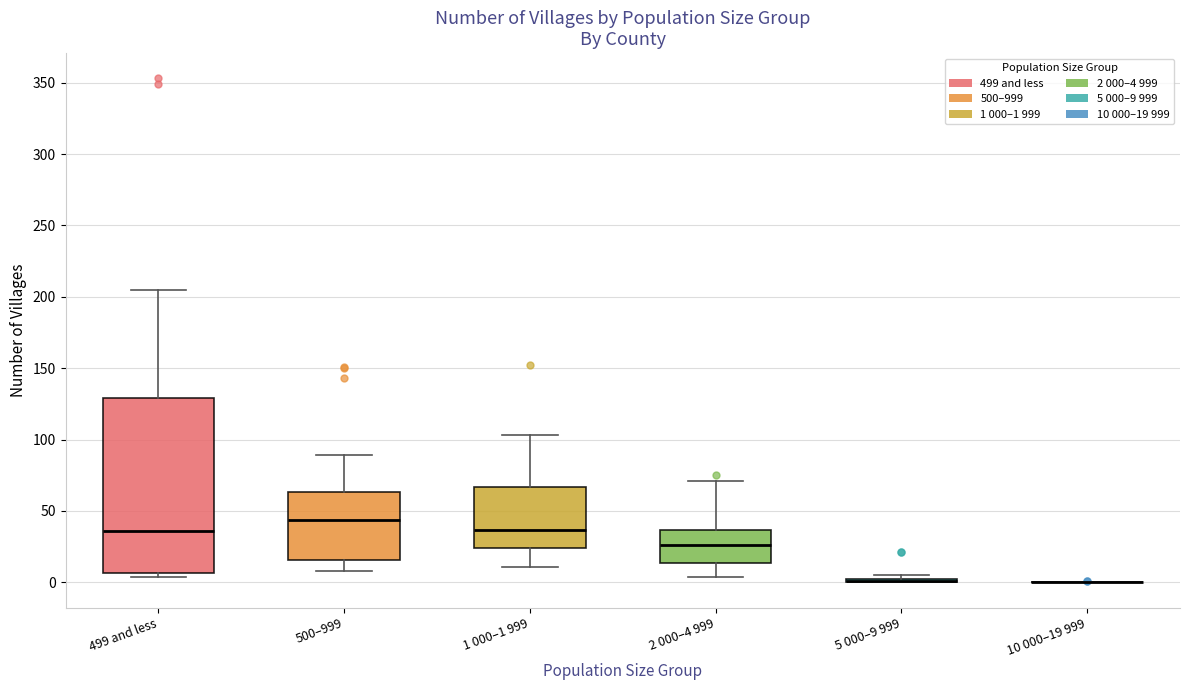

Reading left to right, read every box against the y-axis: the position of its median line, the range the box covers, and the ends of its whiskers. The values are not printed on the chart, so give them approximately, as read against the axis.

499 and less: median 35, box 5 to 130, whiskers 5 (just below the box's lower edge) to 205
500–999: median 45, box 15 to 65, whiskers 10 to 90
1 000–1 999: median 35, box 25 to 65, whiskers 10 to 105
2 000–4 999: median 25, box 15 to 35, whiskers 5 to 70
5 000–9 999: box collapsed to a line at 0, whiskers 0 to 5
10 000–19 999: box collapsed to a line at 0, whiskers 0 to 0